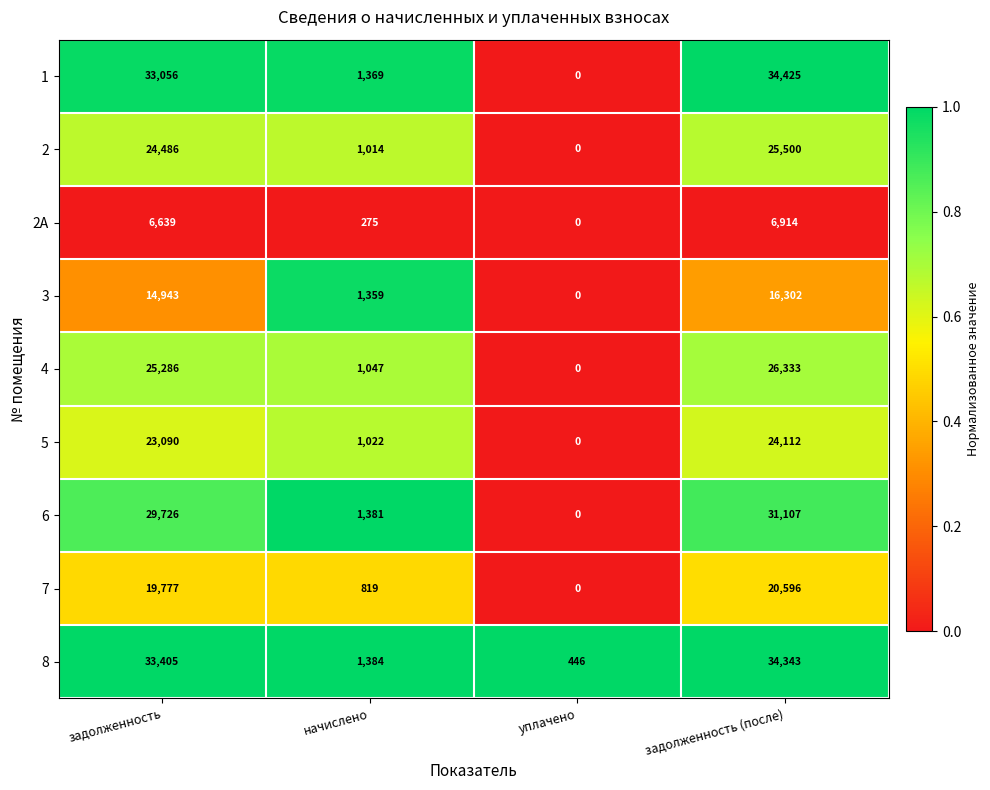

What is the difference between the maximum and minimum values in the 4 series?

26333